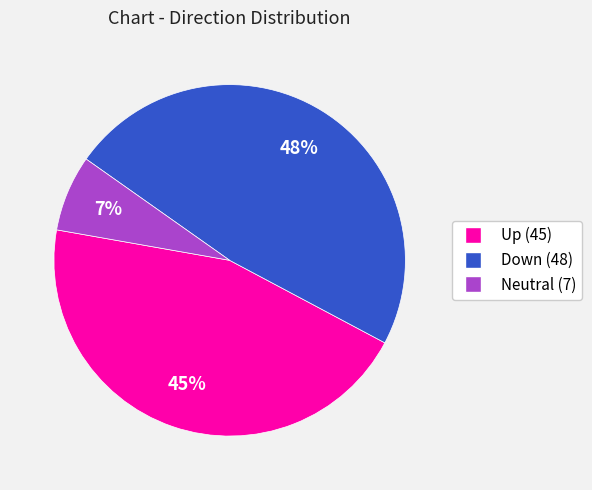

How many slices are in this pie chart?

3